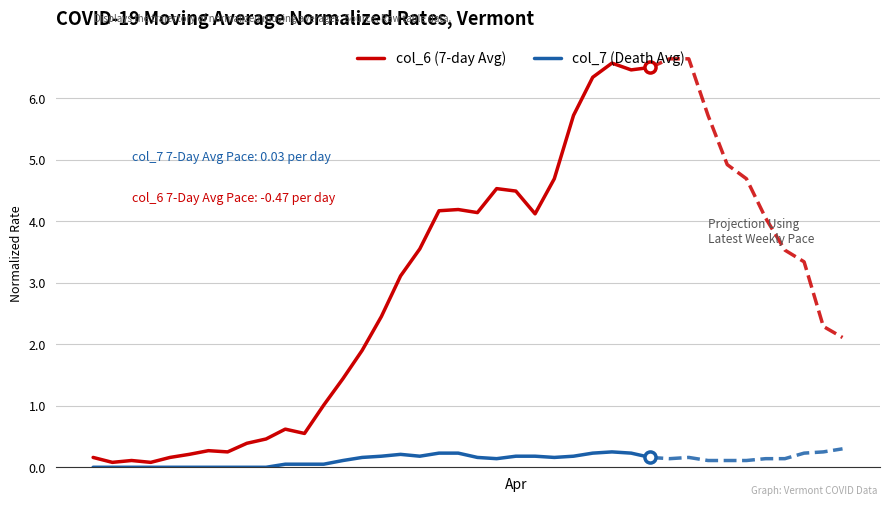

What is the maximum value for col_7 (Death Avg)?

0.2